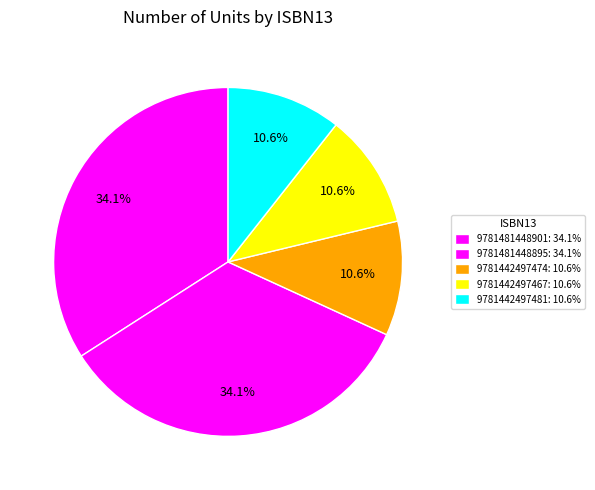

How many slices are in this pie chart?

5